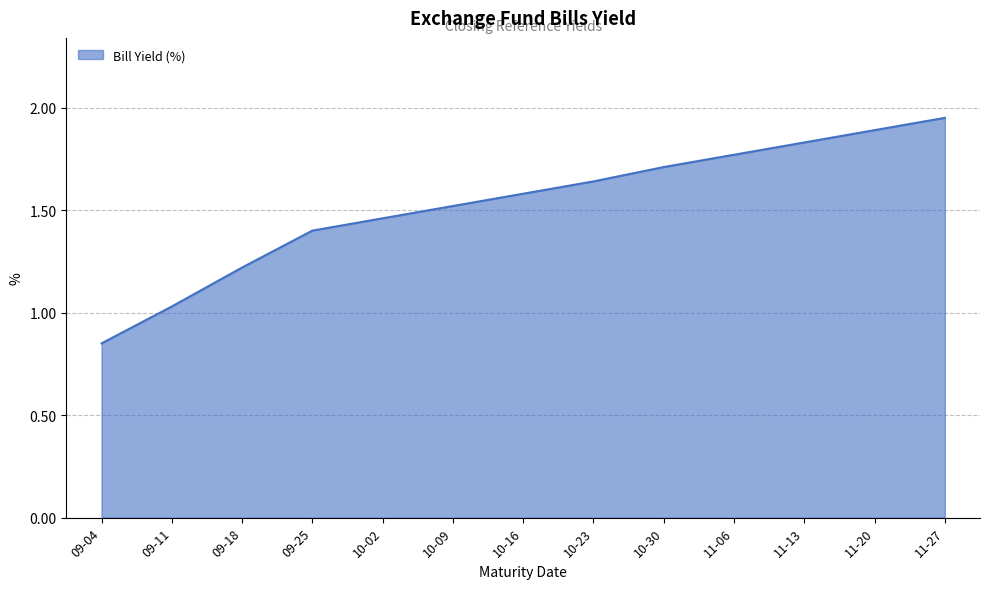

How many values are below 1?

1